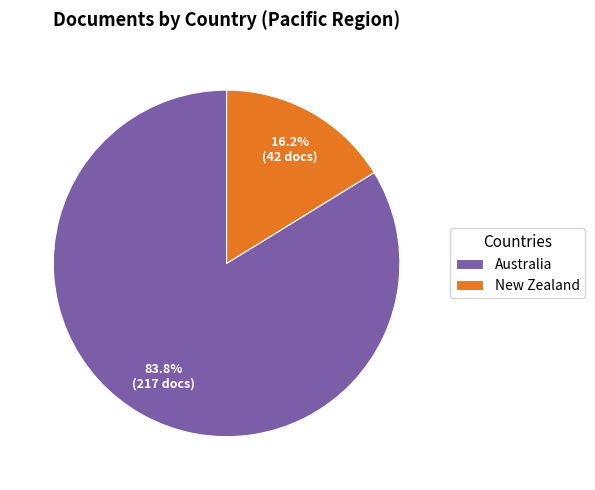

Which has a higher value, New Zealand or Australia?

Australia